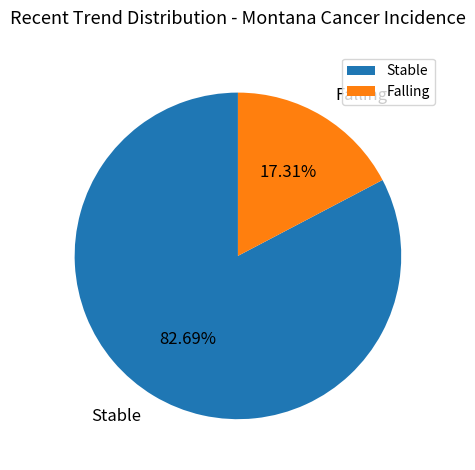

Which slice is the largest?

Stable